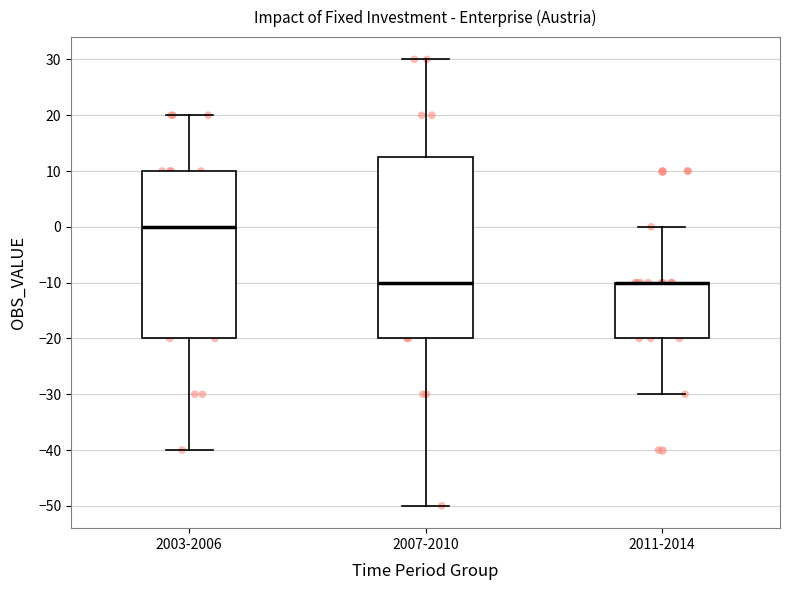

Reading left to right, transcribe this box plot: for each box, give where its median line is, the range the box spans, and where its two whiskers end, as read against the y-axis. The values are not printed on the chart, so give them approximately, as read against the axis.

2003-2006: median 0, box -20 to 10, whiskers -40 to 20
2007-2010: median -10, box -20 to 13, whiskers -50 to 30
2011-2014: median -10 (drawn on the box's upper edge), box -20 to -10, whiskers -30 to 0